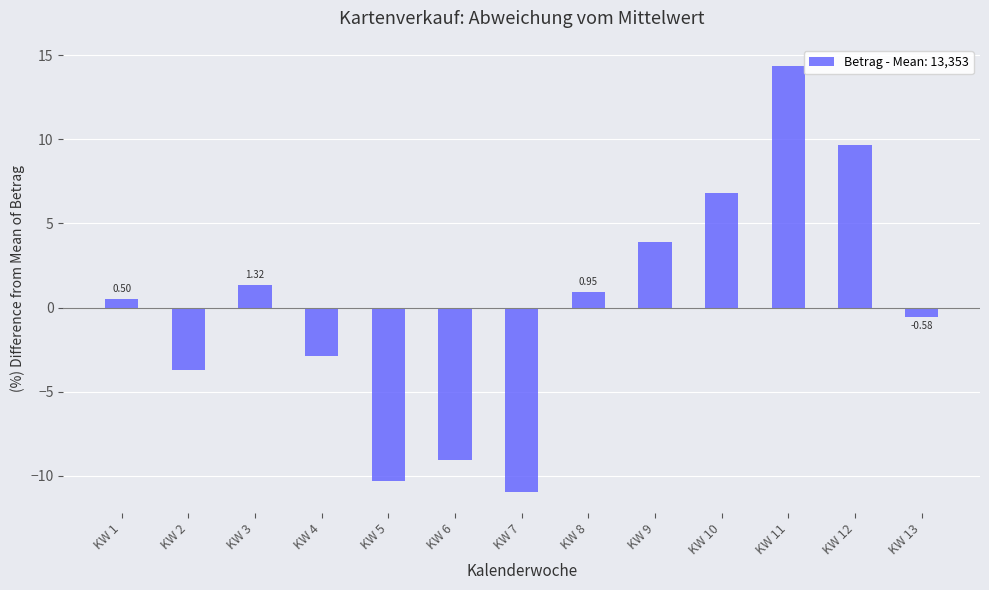

How many series are shown in this chart?

1